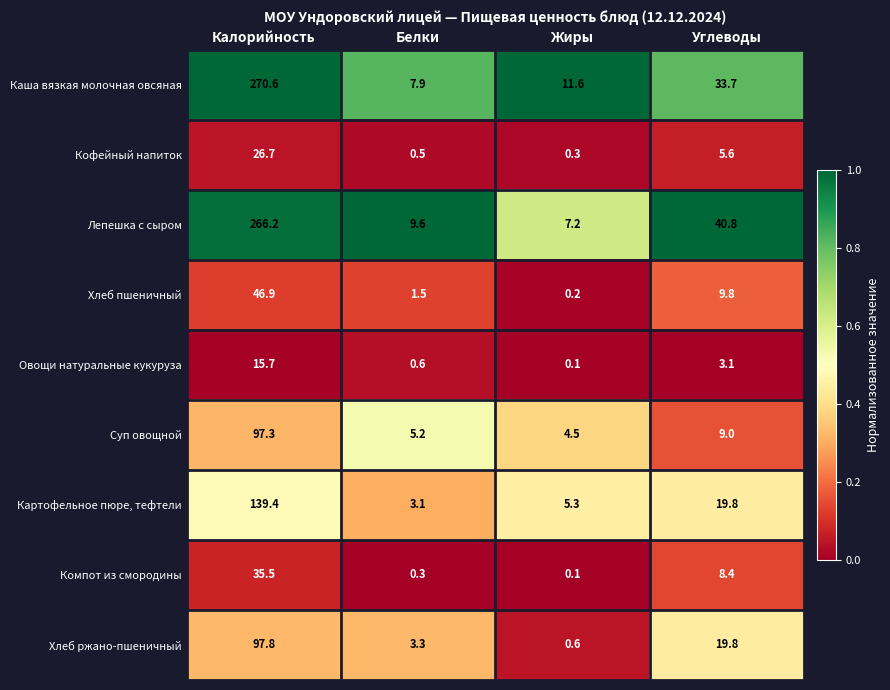

List the series in order of their peak value, highest first.

Каша вязкая молочная овсяная, Лепешка с сыром, Картофельное пюре, тефтели, Хлеб ржано-пшеничный, Суп овощной, Хлеб пшеничный, Компот из смородины, Кофейный напиток, Овощи натуральные кукуруза